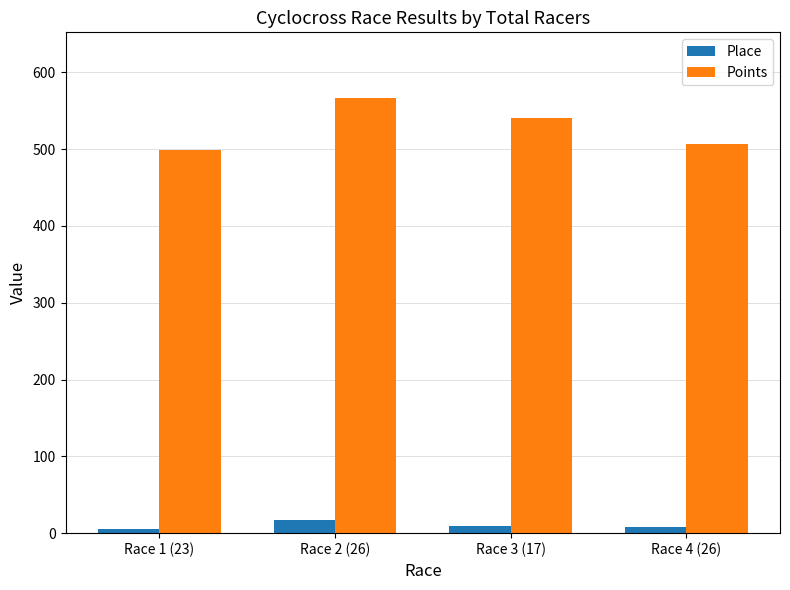

What is the value of the Place bar at the 1st from the left?

6.0